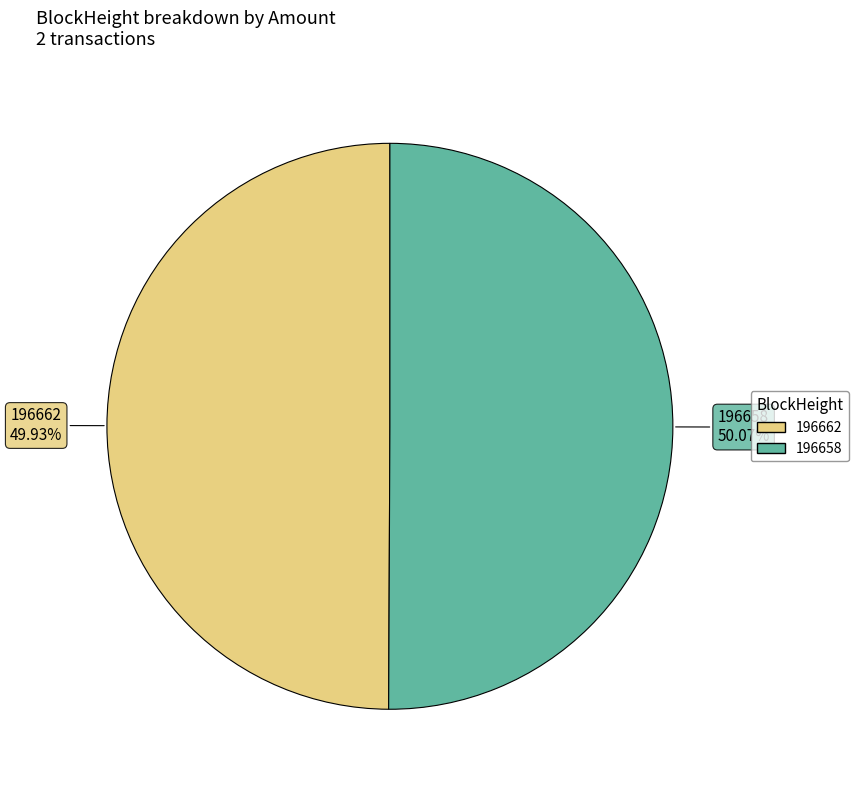

What is the ratio of the value at 196658 to the value at 196662?

1.0